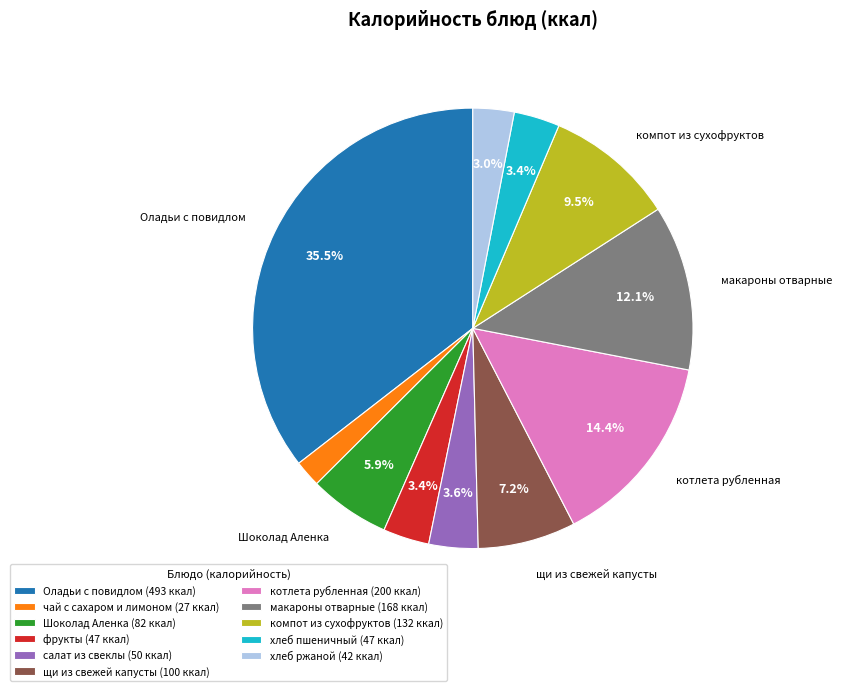

Approximately how many times larger is the value at салат из свеклы compared to щи из свежей капусты?

0.5